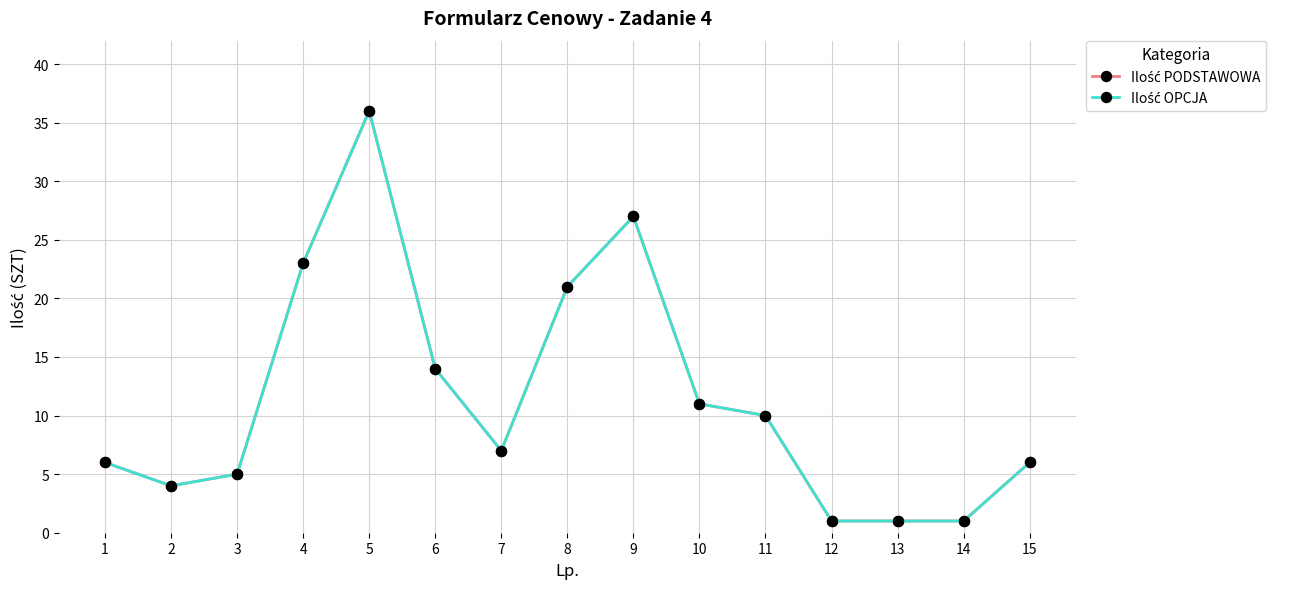

True or false: Ilość OPCJA has a value of 10 at 7.

False